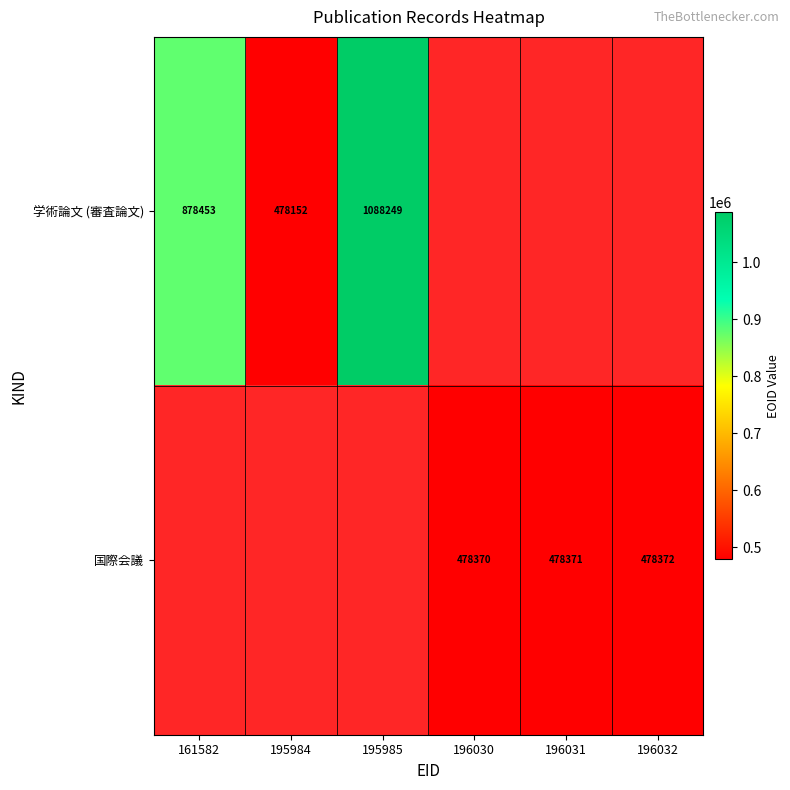

True or false: 国際会議 has a value of 478372 at 196032.

True